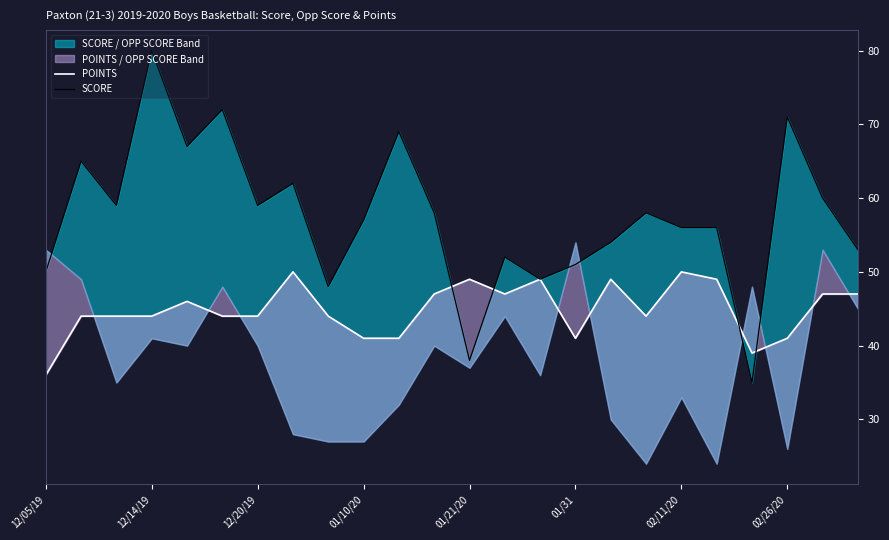

What position from the right is 20?

4